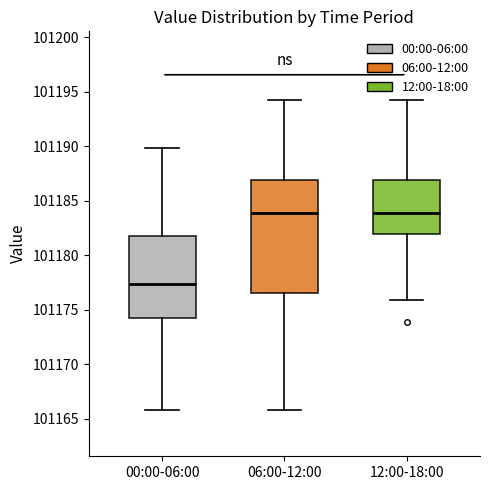

Comparing the boxes themselves (not the whiskers), which one is the tallest?

06:00-12:00